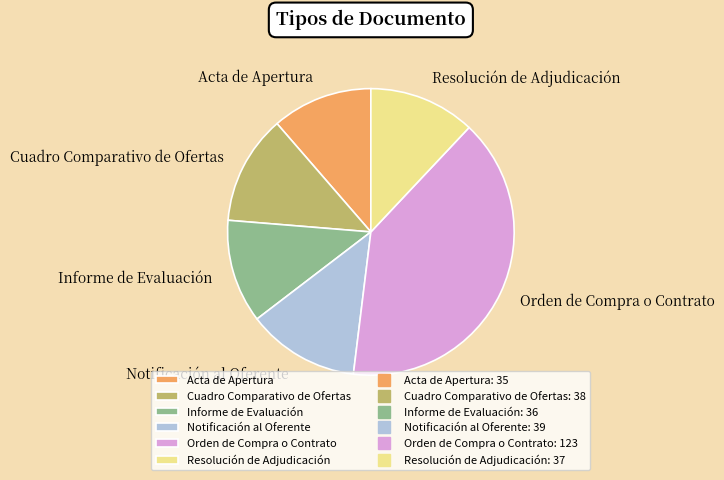

How many slices are in this pie chart?

6